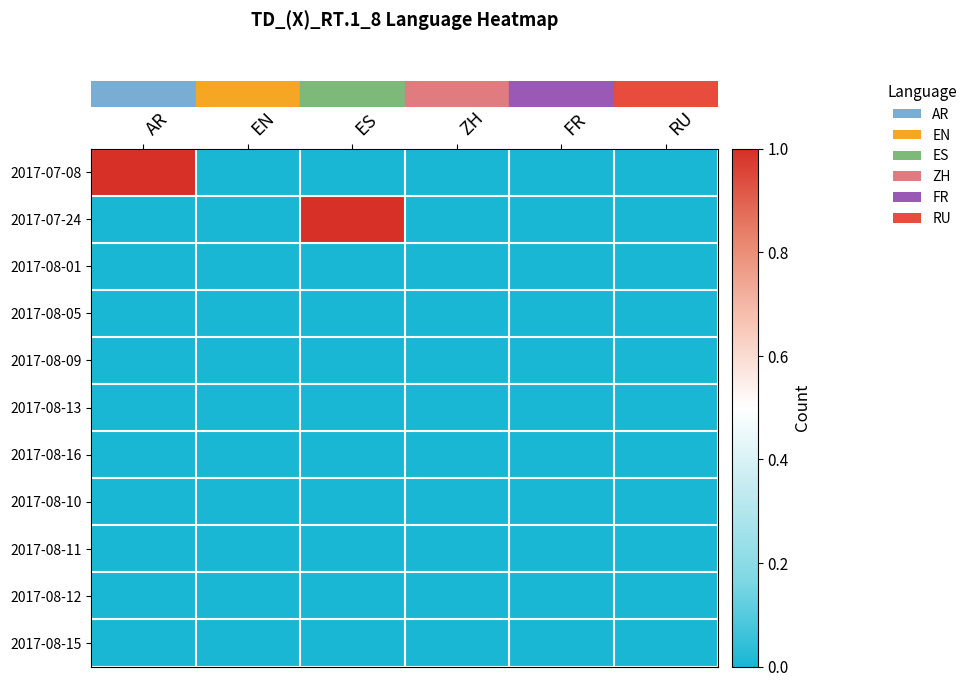

Which has a higher value, RU or ZH?

RU